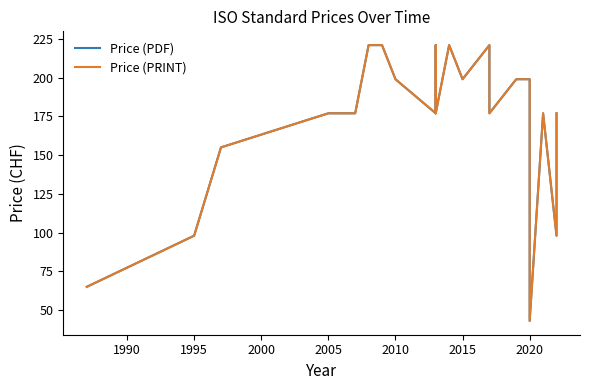

Is the value of Price (PRINT) at 1990 greater than the value of Price (PDF) at 10?

No